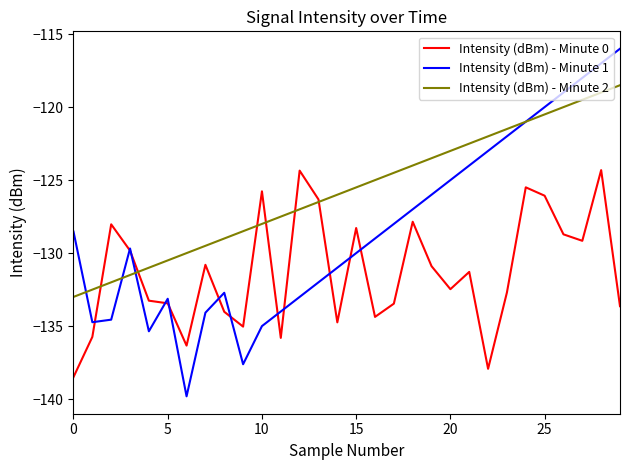

What is the lowest value of the Intensity (dBm) - Minute 2 series?

-133.0